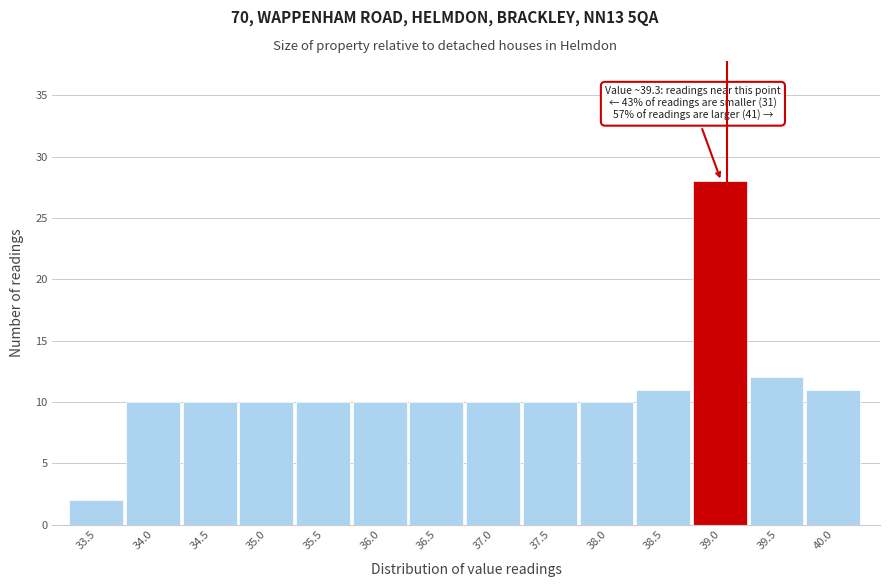

Reading left to right, extract all data points from this chart.

33.5=2	34.0=10	34.5=10	35.0=10	35.5=10	36.0=10	36.5=10	37.0=10	37.5=10	38.0=10	38.5=11	39.0=28	39.5=12	40.0=11